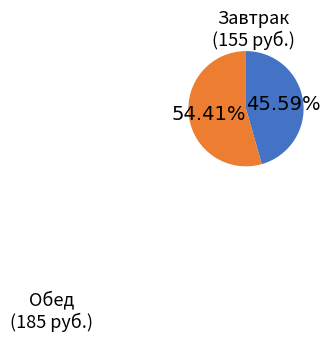

How many slices are in this pie chart?

2